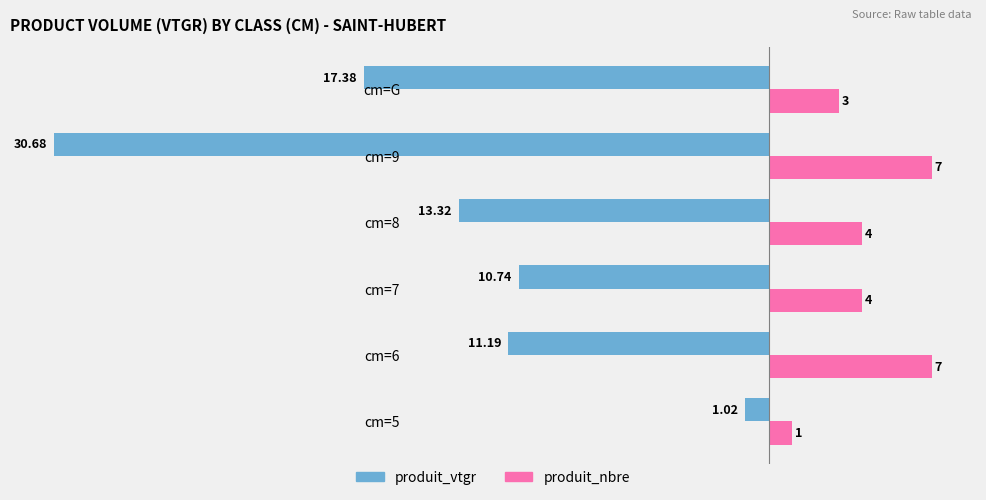

Between cm=7 and cm=8, which series saw the biggest shift?

produit_vtgr